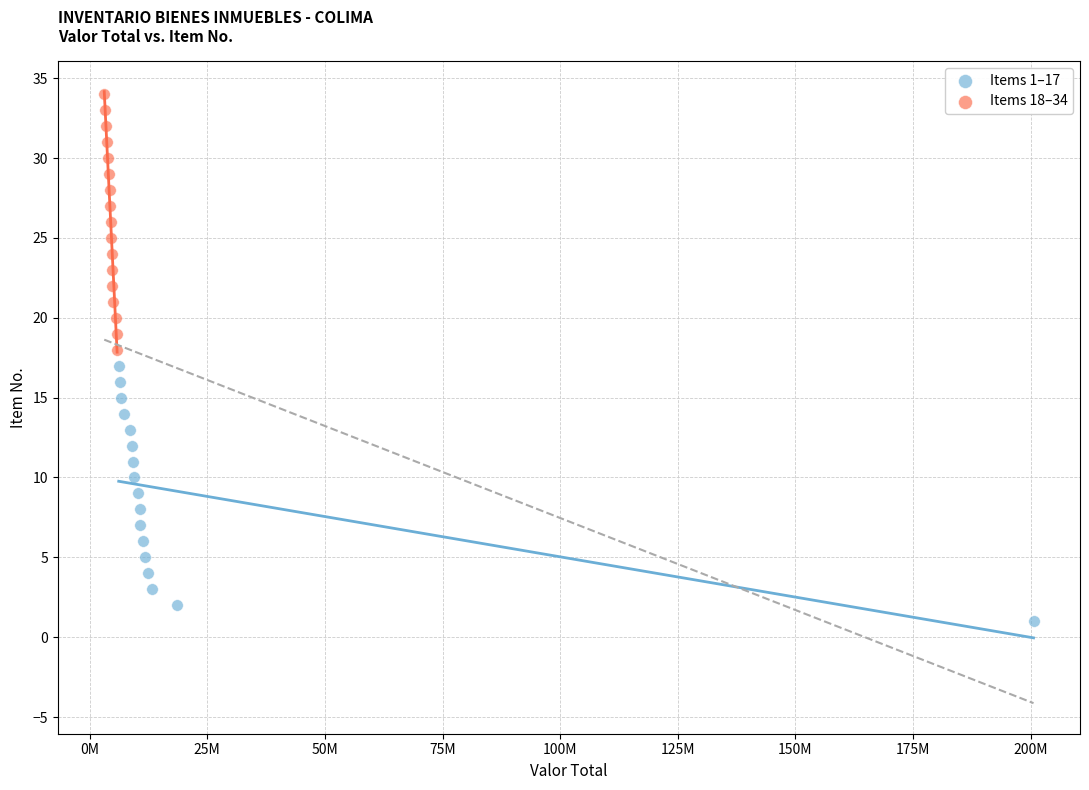

Which series reaches the maximum Y coordinate?

Items 18–34